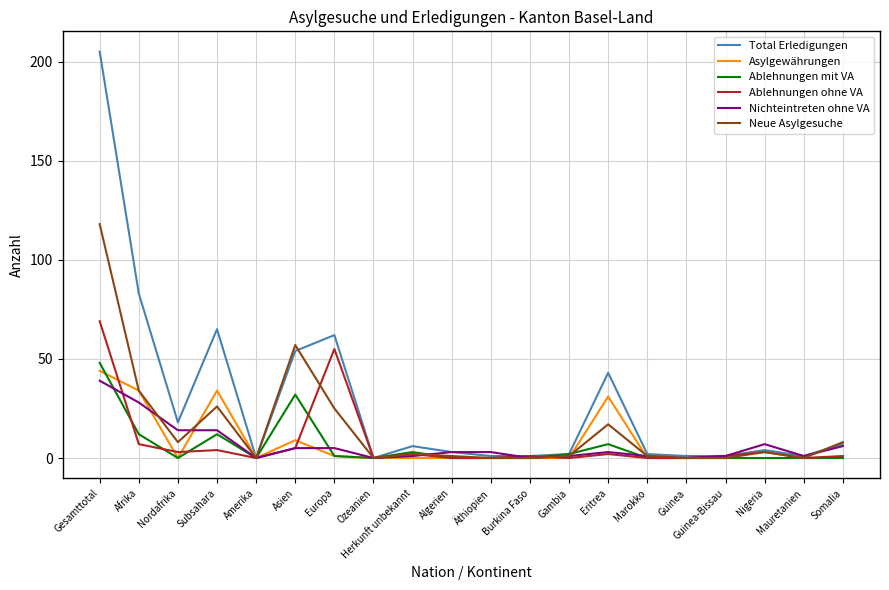

Is it true that Asylgewährungen equals 0 at Herkunft unbekannt?

True